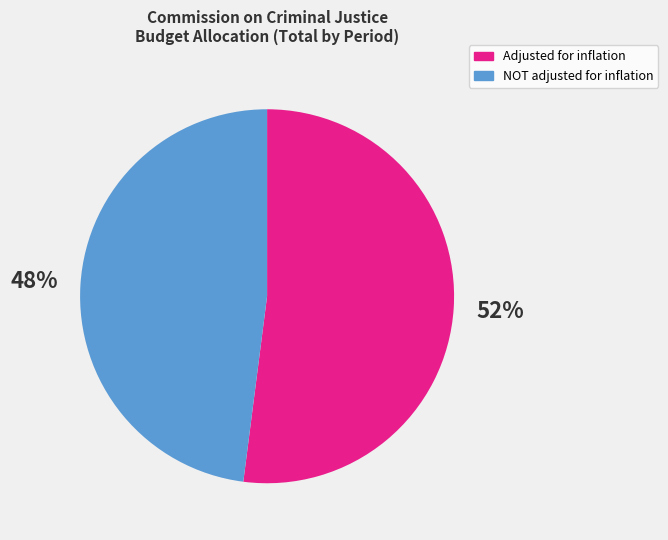

To the nearest percent, what is the average slice percentage?

50%